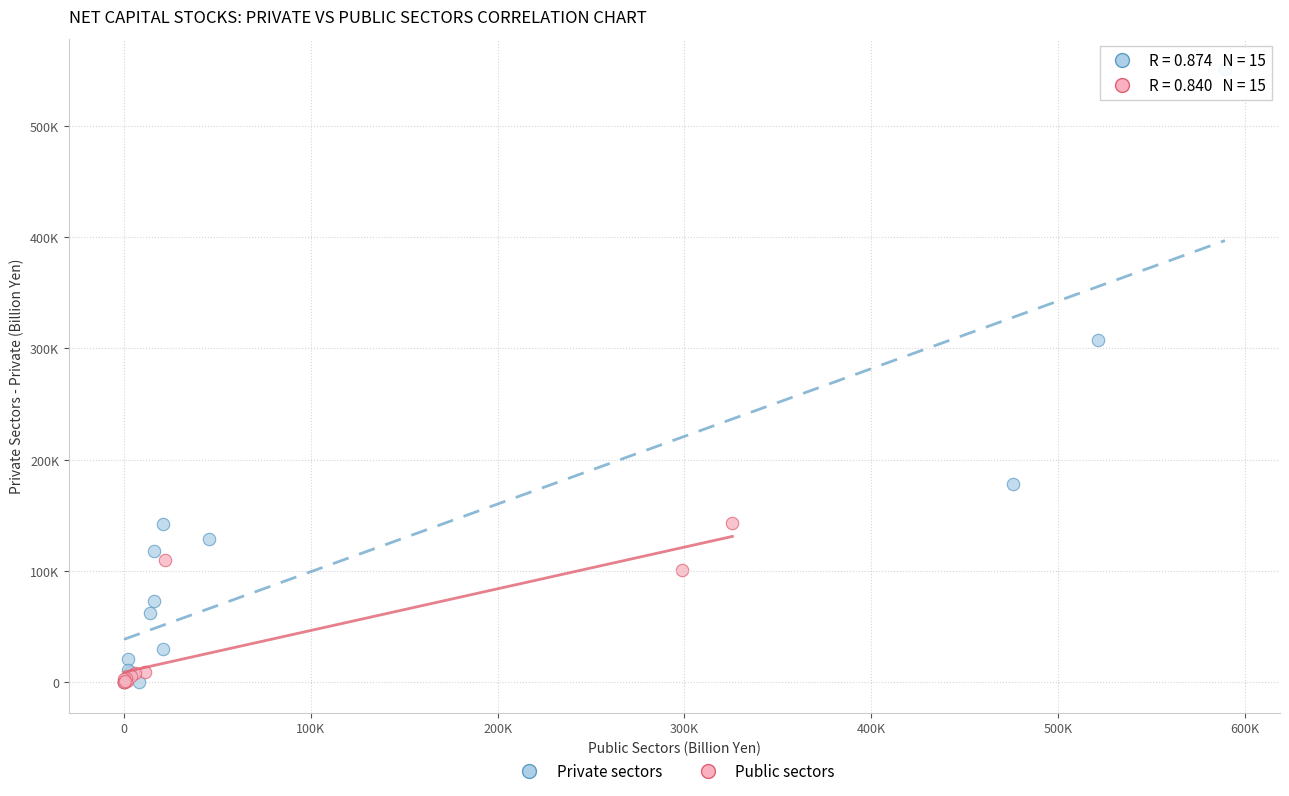

What are all the series names shown in the legend?

Private sectors, Public sectors